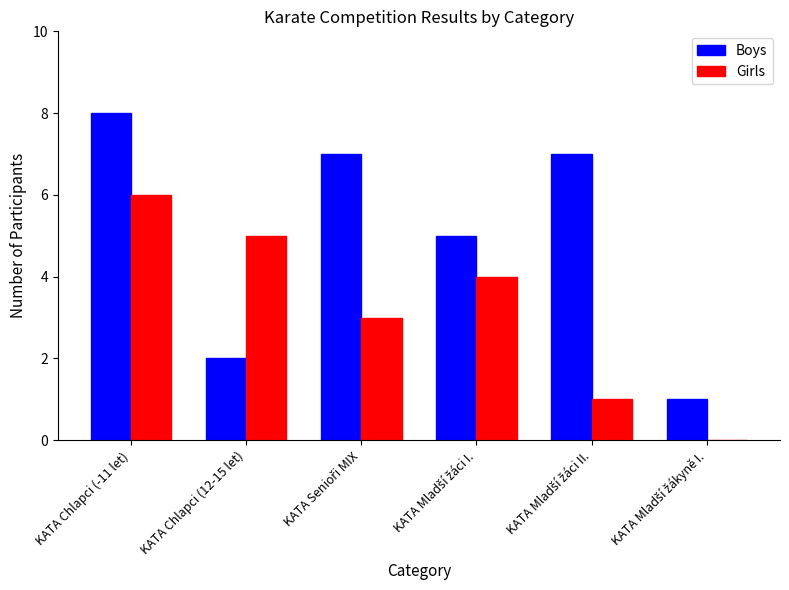

Which series has the largest total across all categories?

Boys